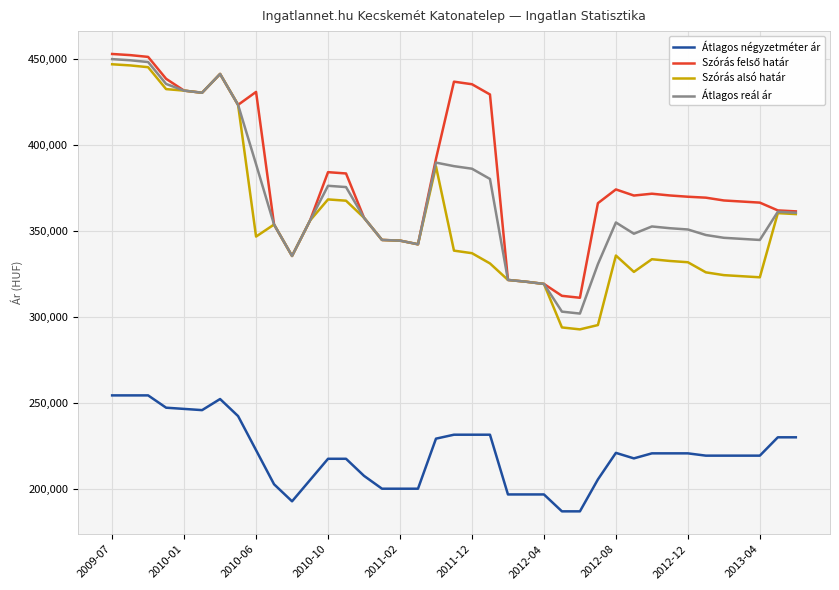

What is the minimum value shown in the chart?

186830